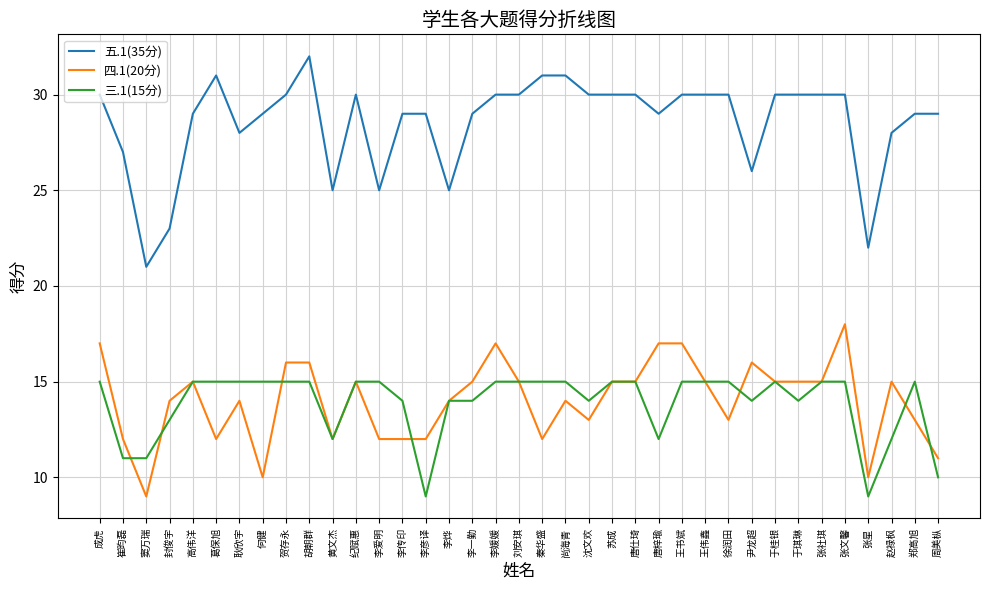

Read the 三.1(15分) value at 郑高旭.

15